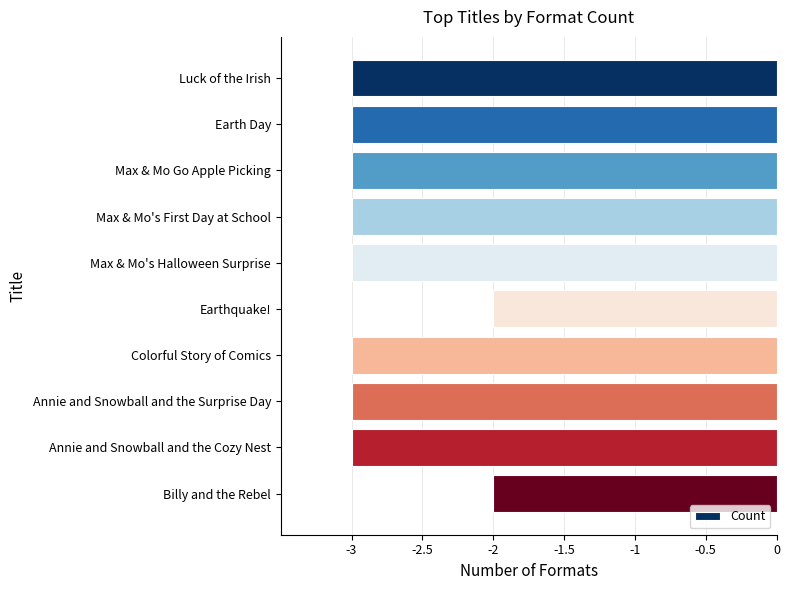

Count the number of categories in the chart.

10